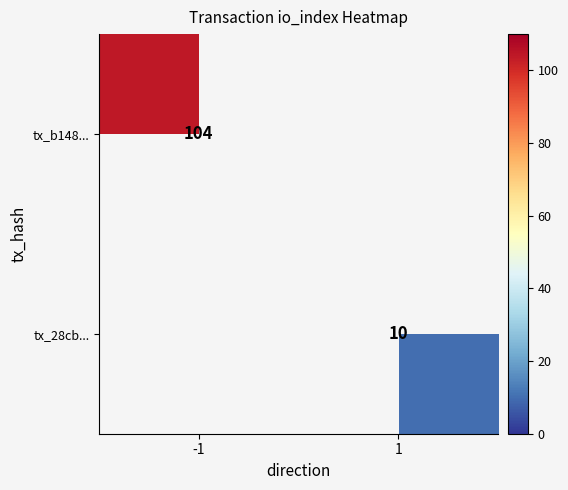

The value of tx_28cb... at 1 is 10. True or false?

True